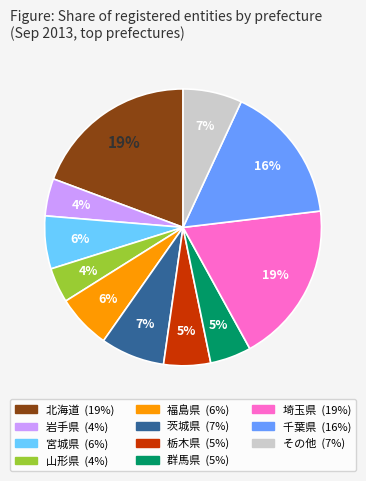

To the nearest percent, what is the difference between the largest and smallest slice percentages?

15%